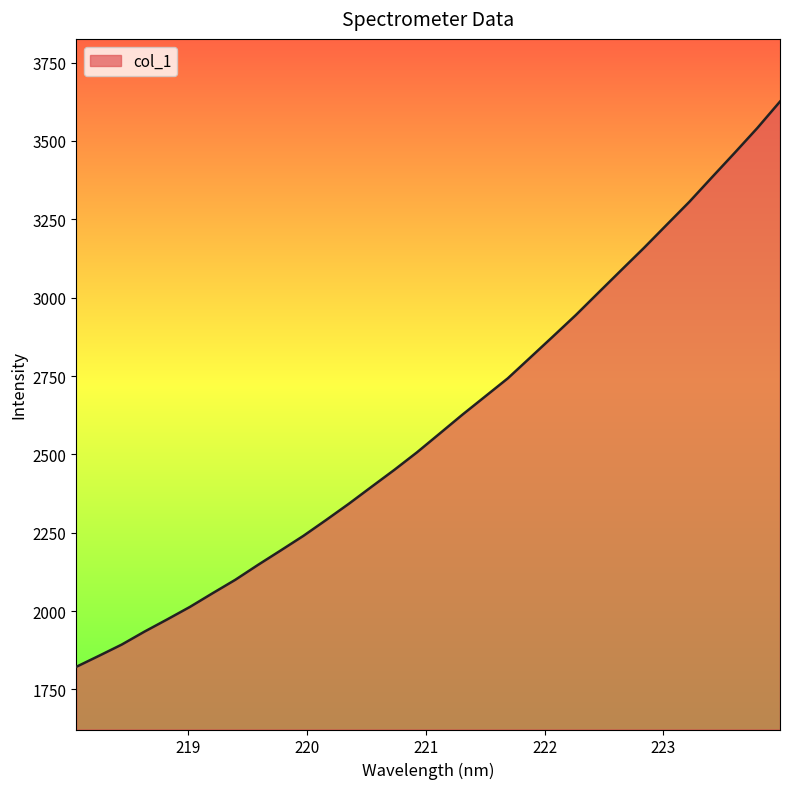

What is the difference between the maximum and minimum values?

1803.8